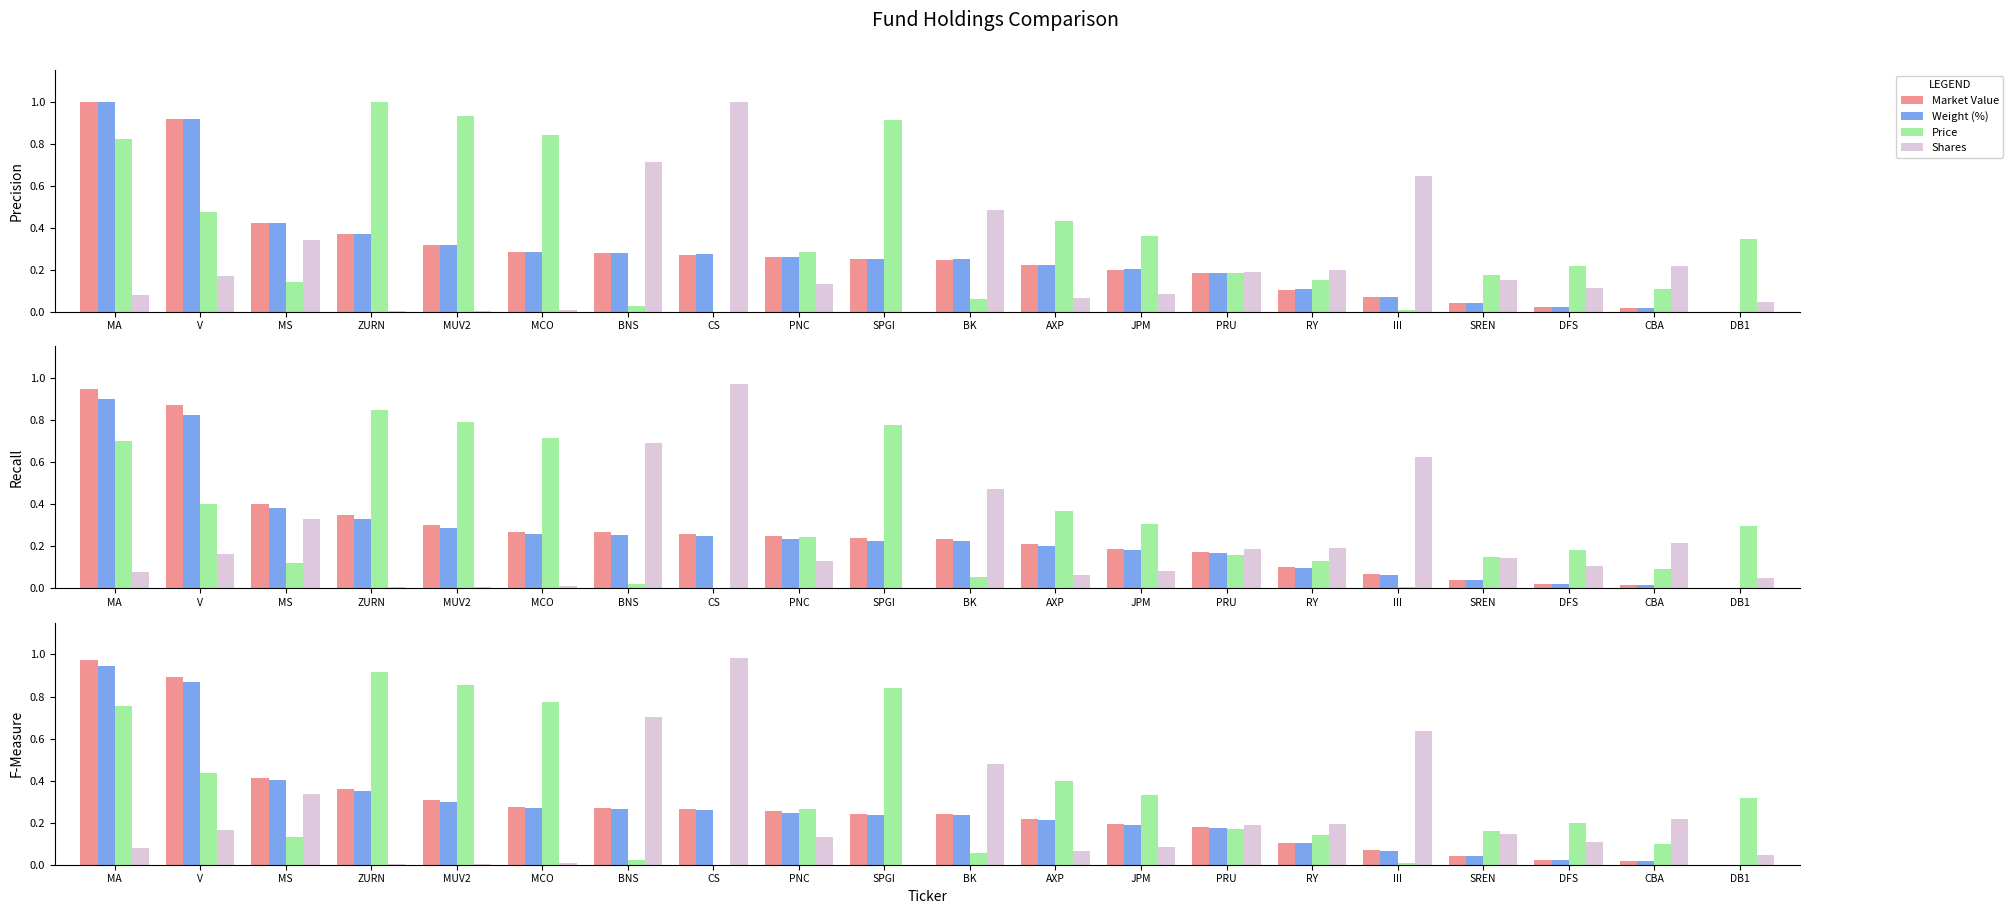

What is the approximate value of Weight (%) at PNC?

0.2